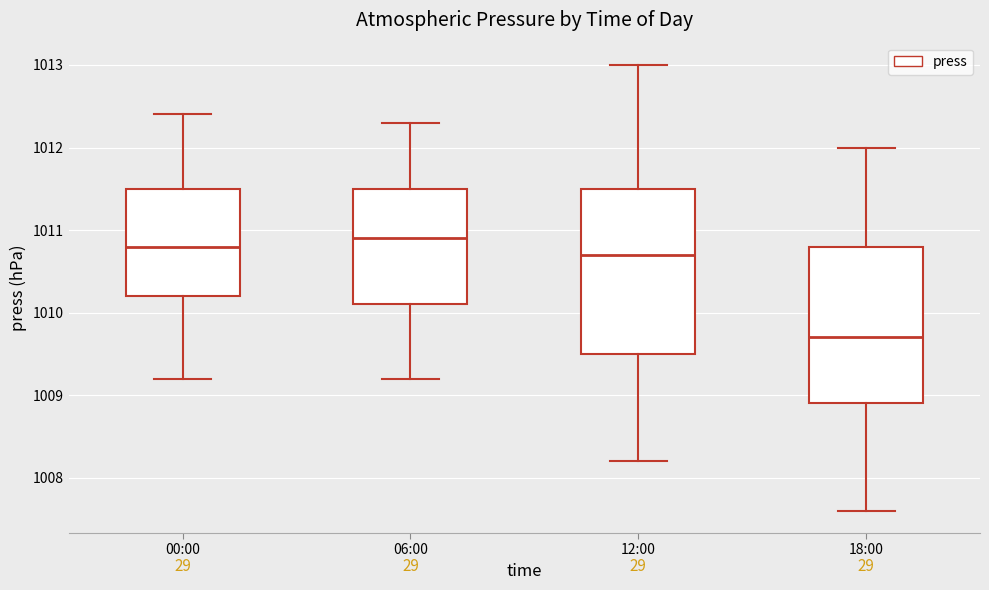

Which box is the tallest, from its lower edge to its upper edge?

12:00